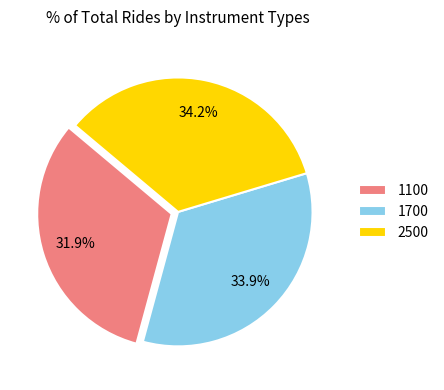

Does 1100 account for over 50% of the chart?

No